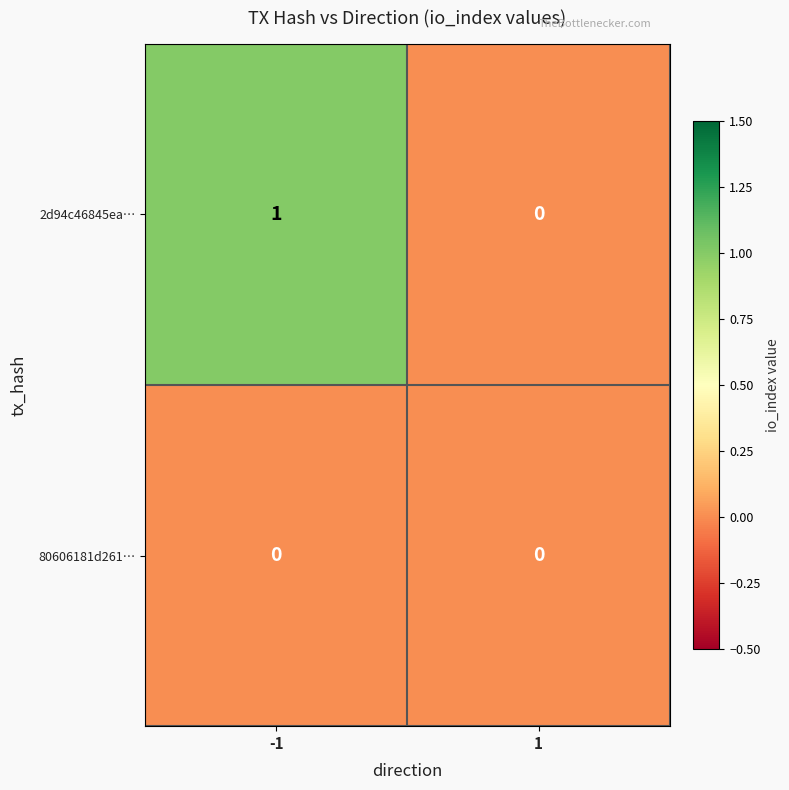

The 2d94c46845ea… series shows 1 at -1. True or false?

True